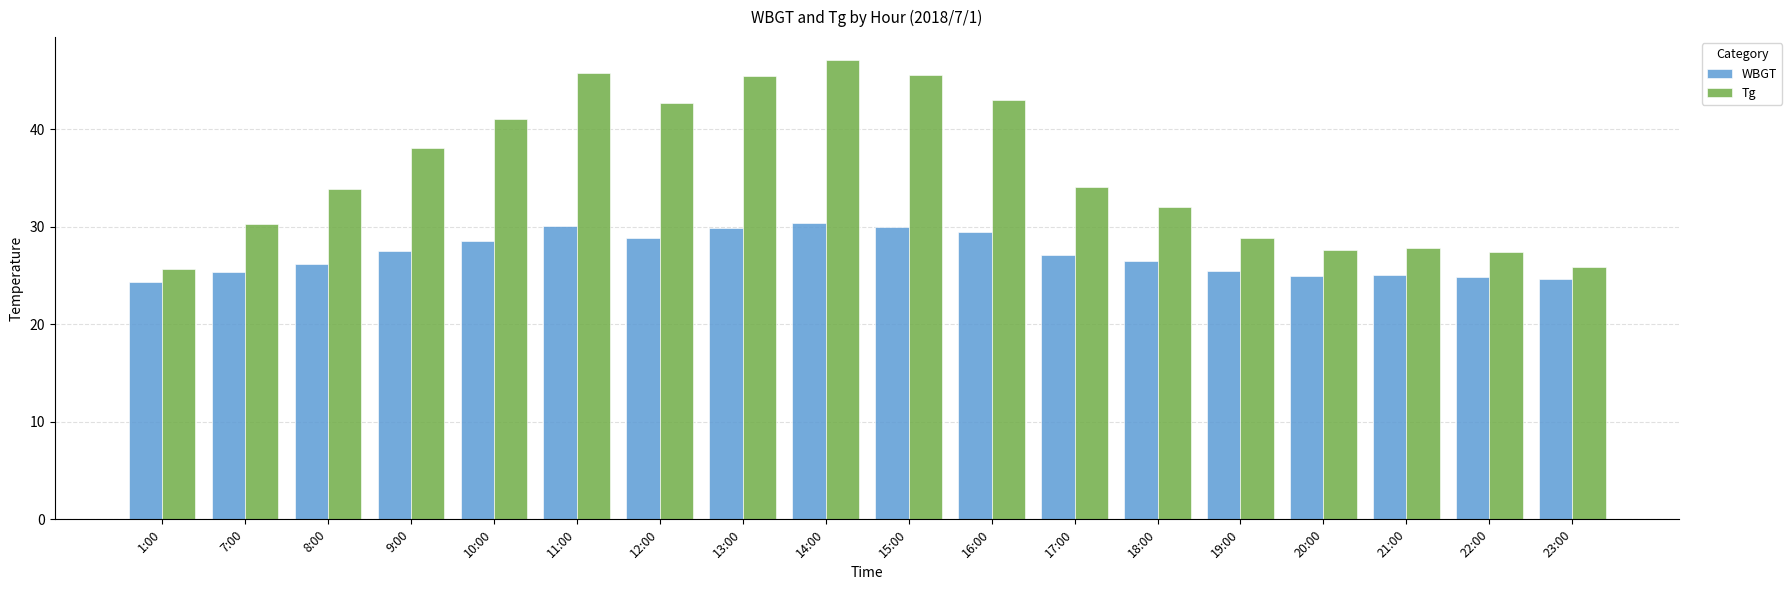

What is the value of the WBGT bar at the 18th from the left?

24.6